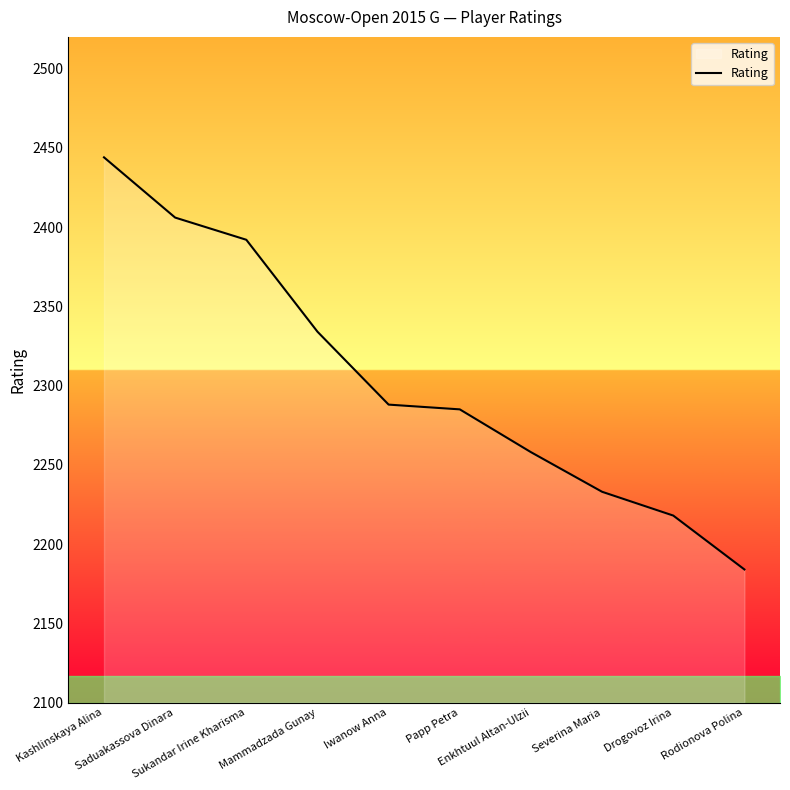

Does the chart display data point markers on the line(s)?

No